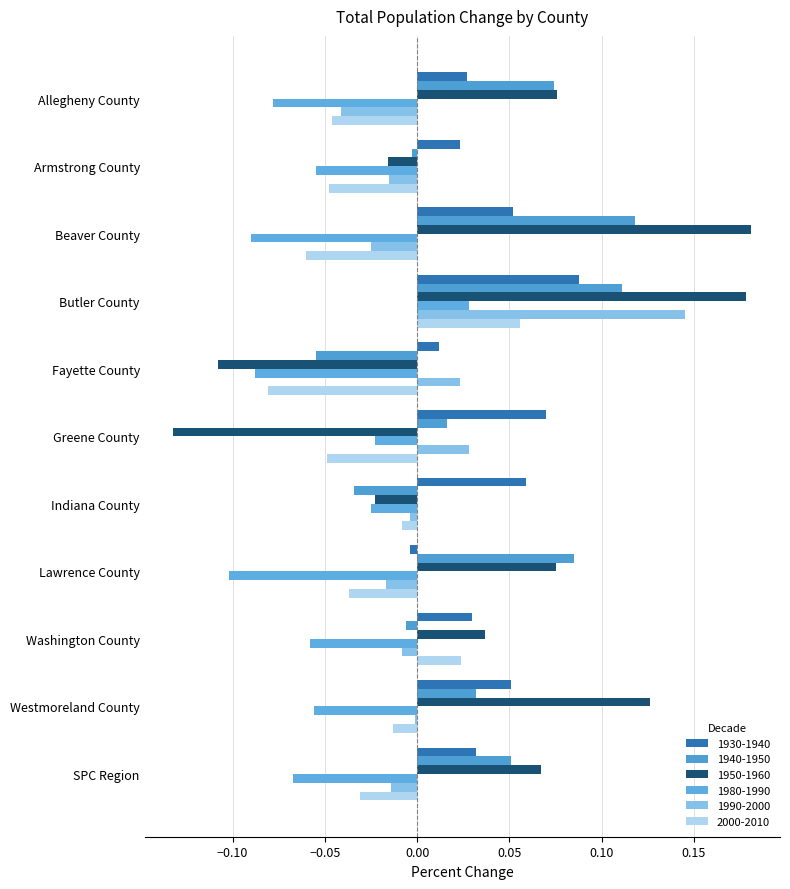

How many values in 2000-2010 are above zero?

2